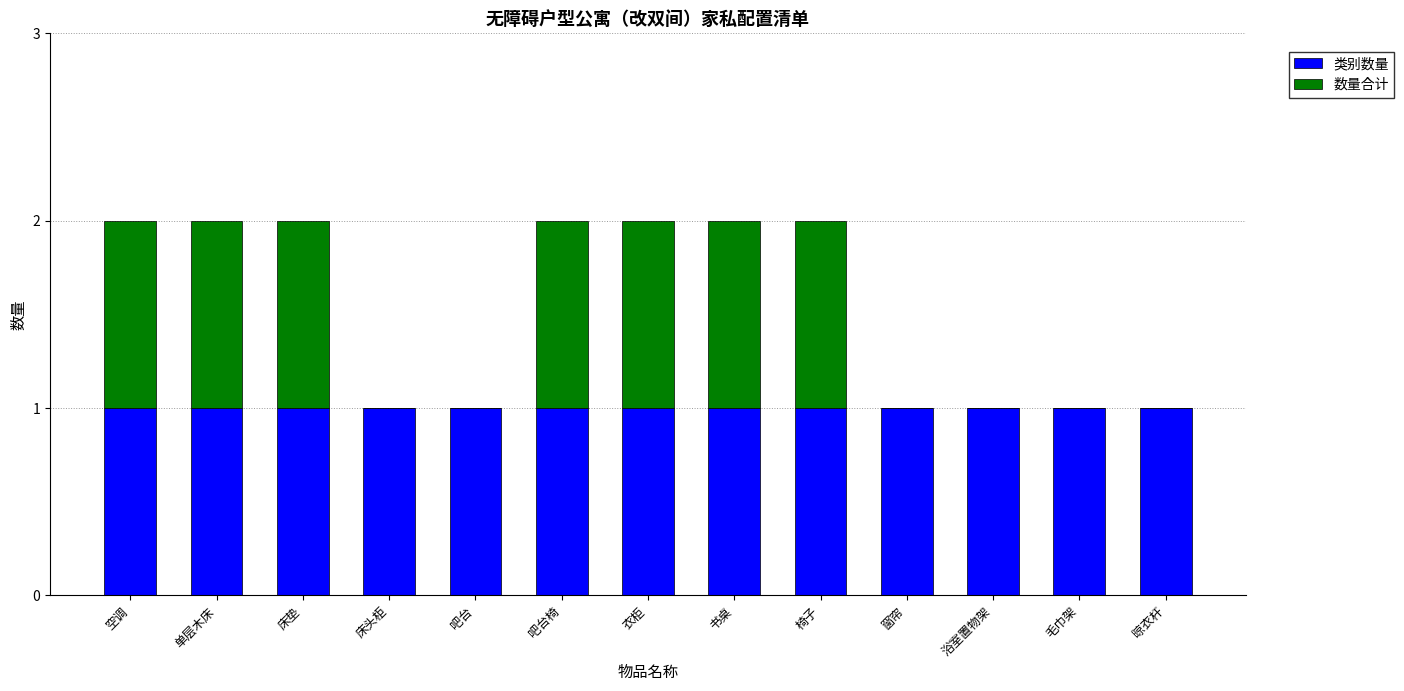

The 类别数量 series shows 2 at 床垫. True or false?

False